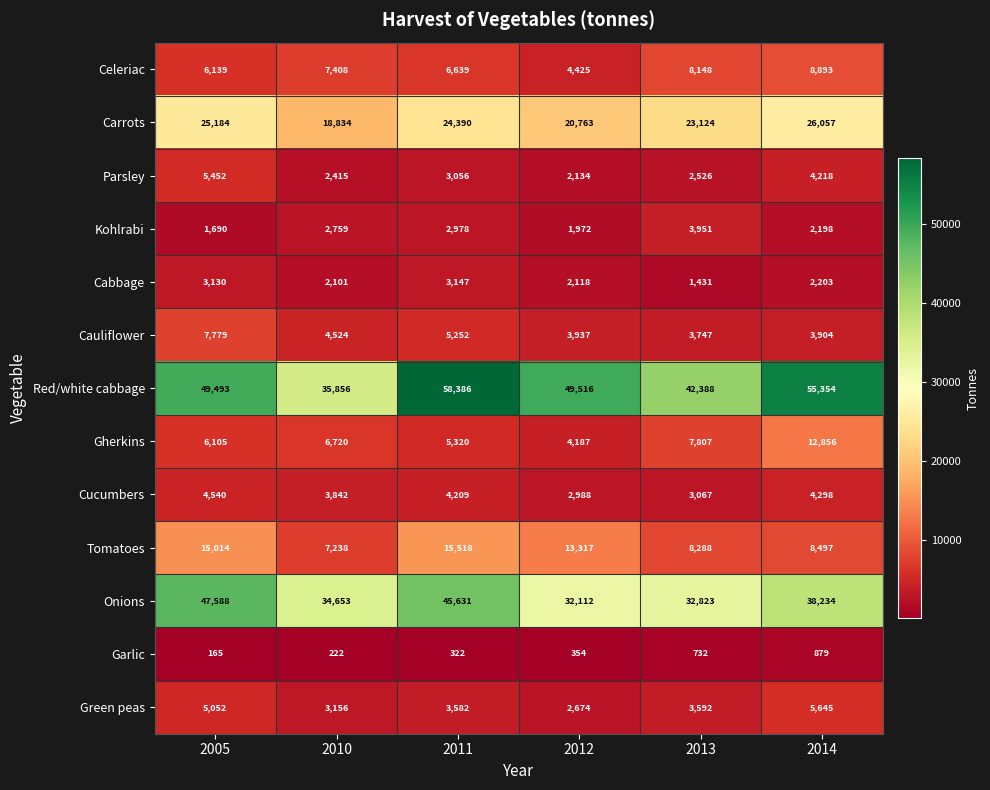

At 2014, list the series in order from largest to smallest.

Red/white cabbage, Onions, Carrots, Gherkins, Celeriac, Tomatoes, Green peas, Cucumbers, Parsley, Cauliflower, Cabbage, Kohlrabi, Garlic